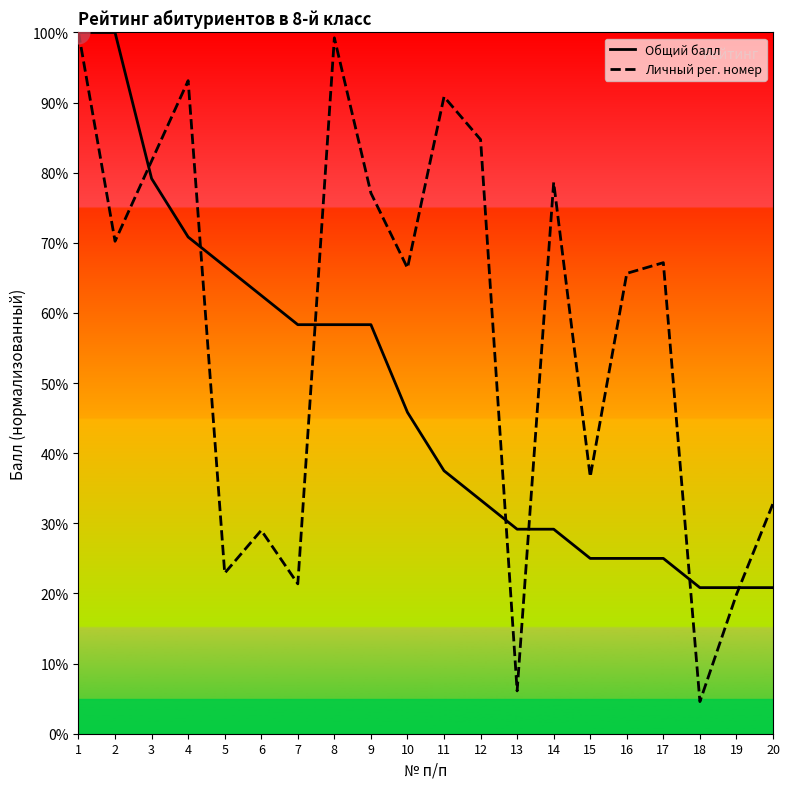

Which series reaches the minimum Y coordinate?

Личный рег. номер